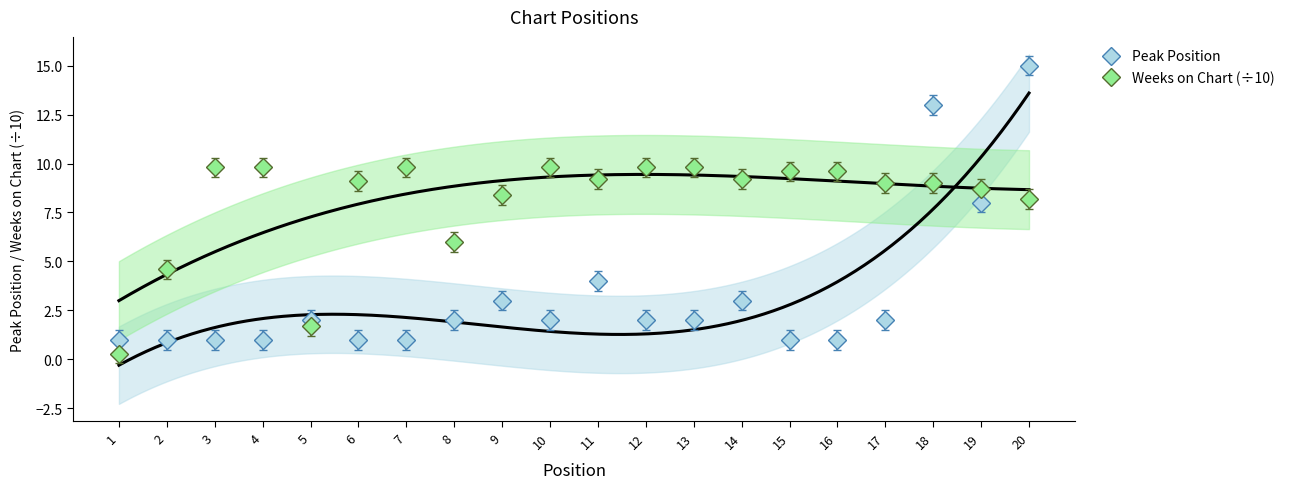

In Weeks on Chart, how many points are higher than both neighbors (excluding endpoints)?

2